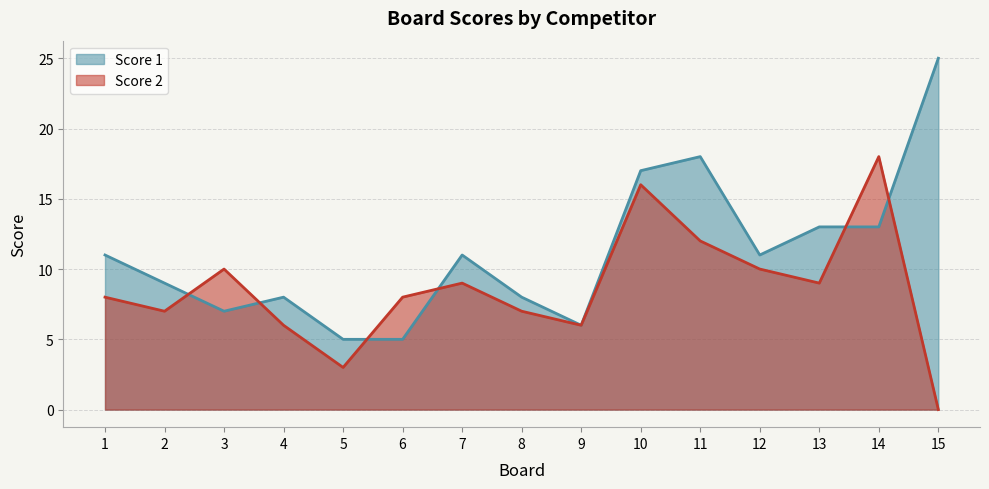

How many distinct data groups are displayed?

2